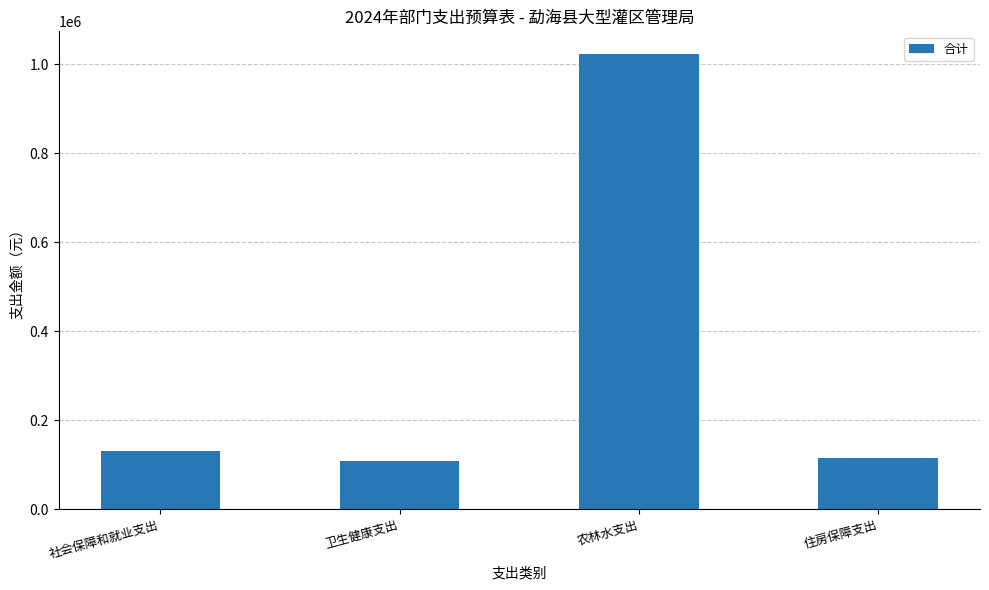

What is the greatest value displayed?

1023167.8